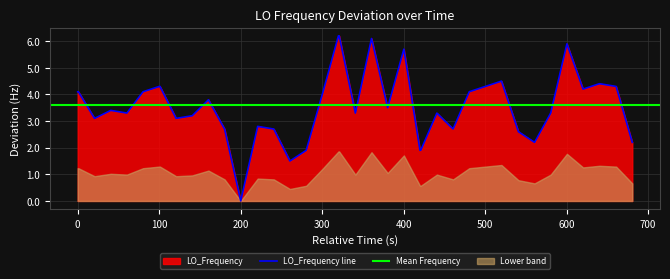

How many interior local valleys (lower than both neighbors) does the data have?

10